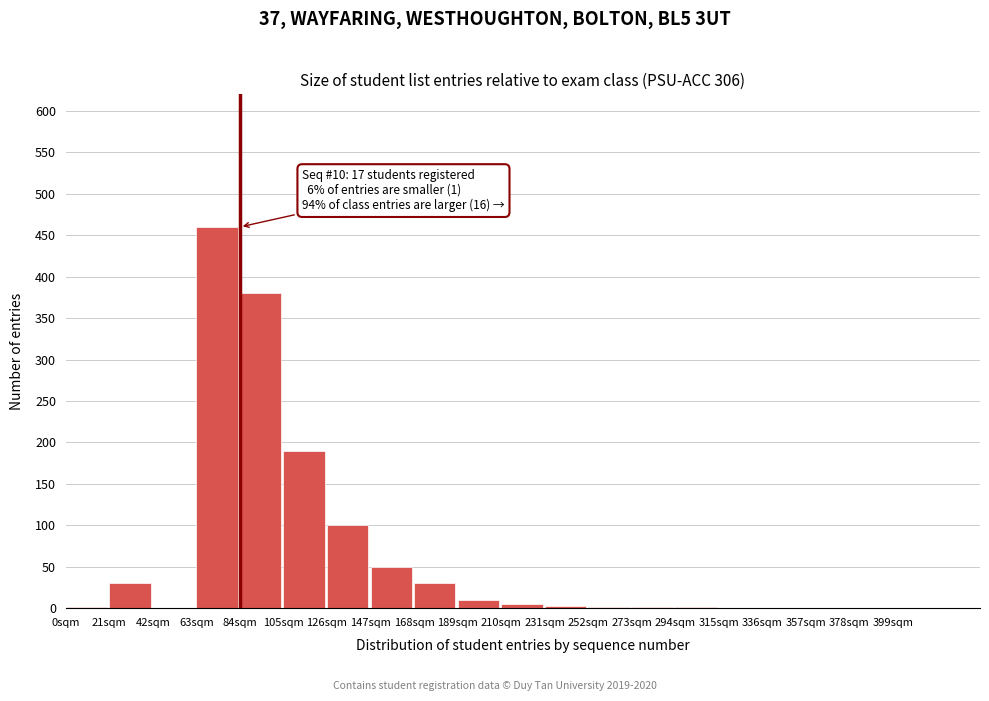

True or false: the data shows 0 at 399sqm.

True